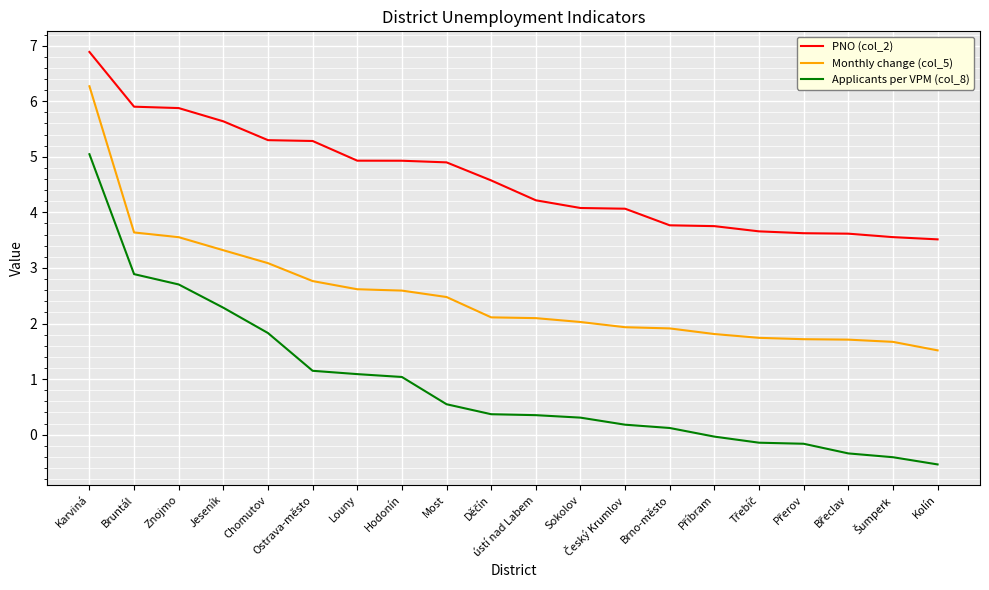

What is the highest value of the Applicants per VPM (col_8) series?

5.0